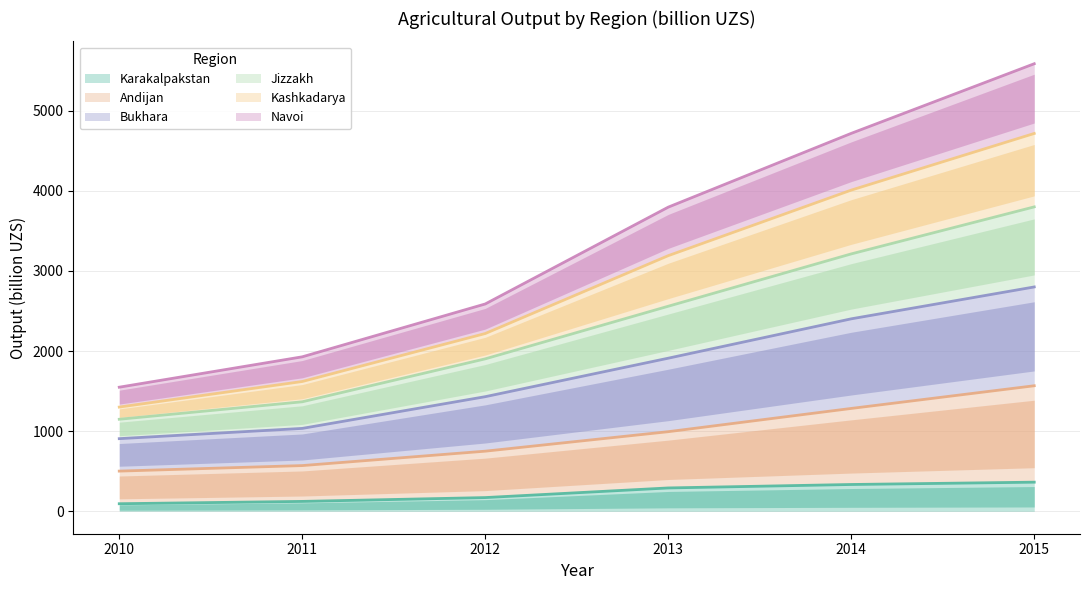

The Karakalpakstan series shows 481.2 at 2013. True or false?

False